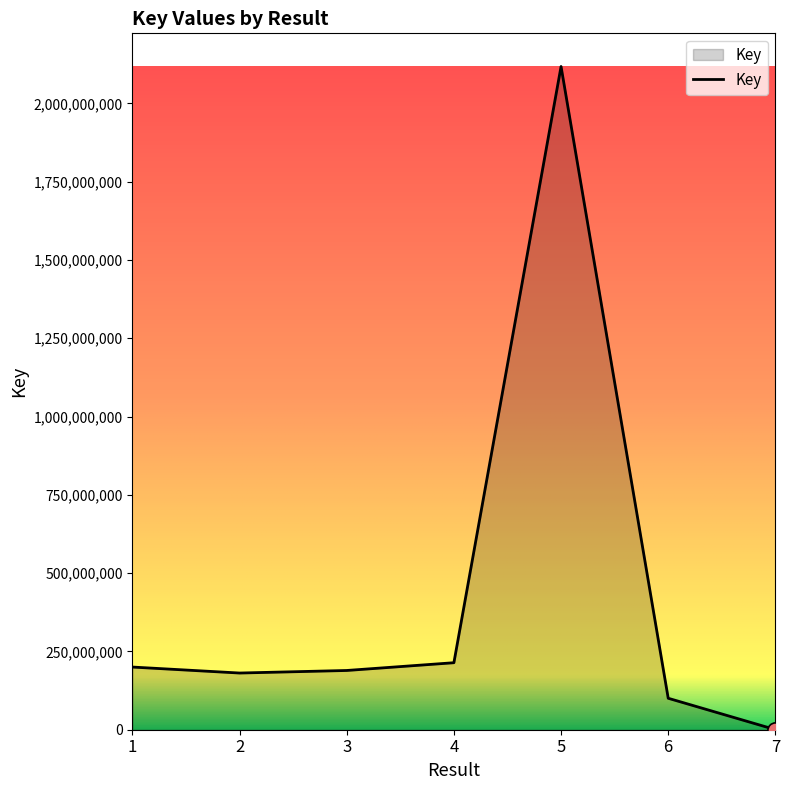

Between 4 and 3, which is larger?

4